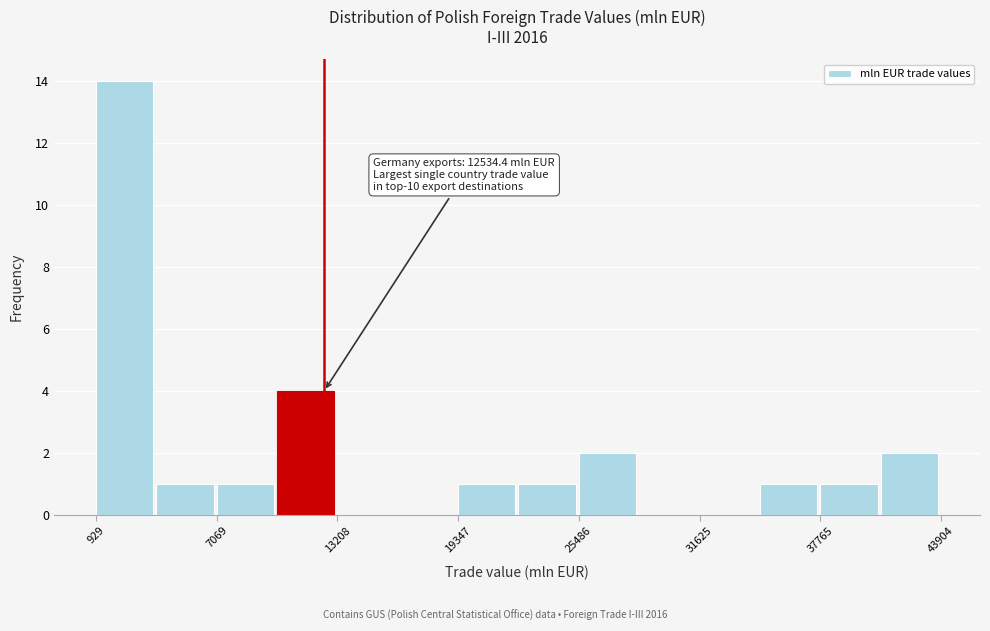

Read against the x-axis, roughly where is the centre of the tallest bar?

2000